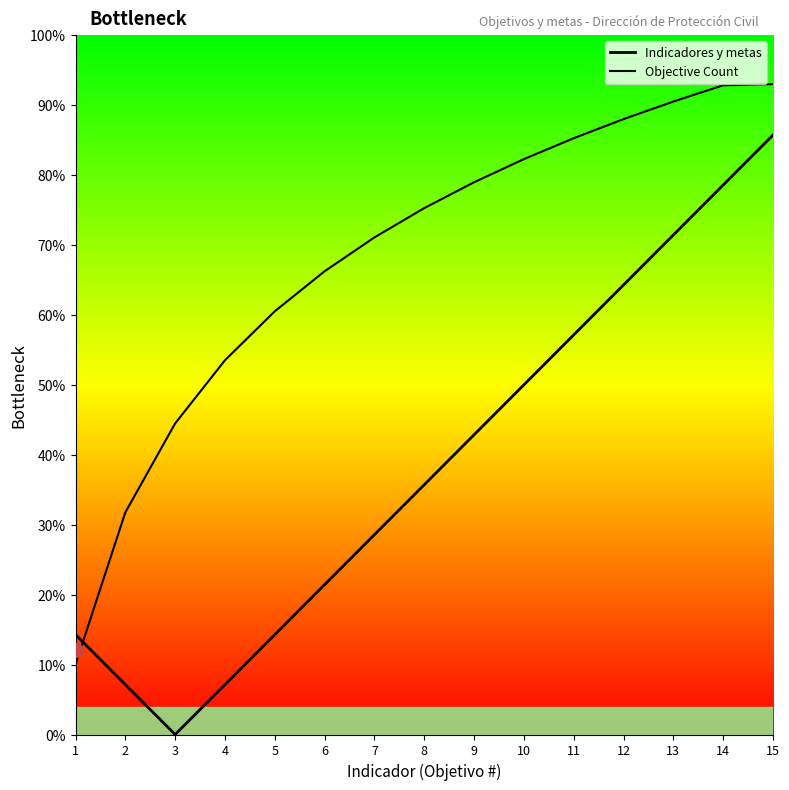

Where is Objective Count nearest to the value 51?

4